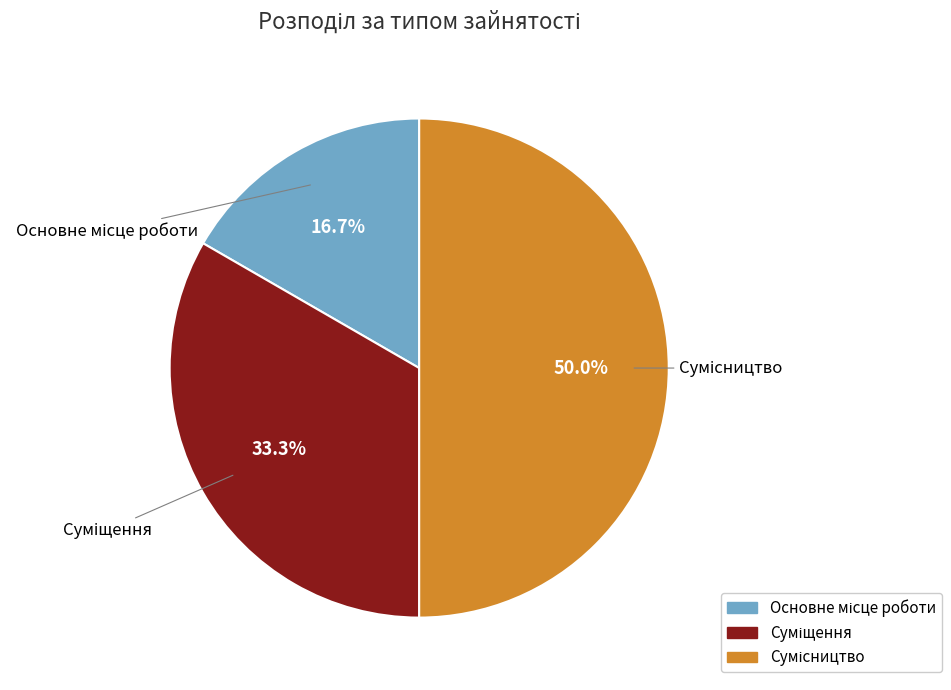

To the nearest percent, what is the average slice percentage?

33%